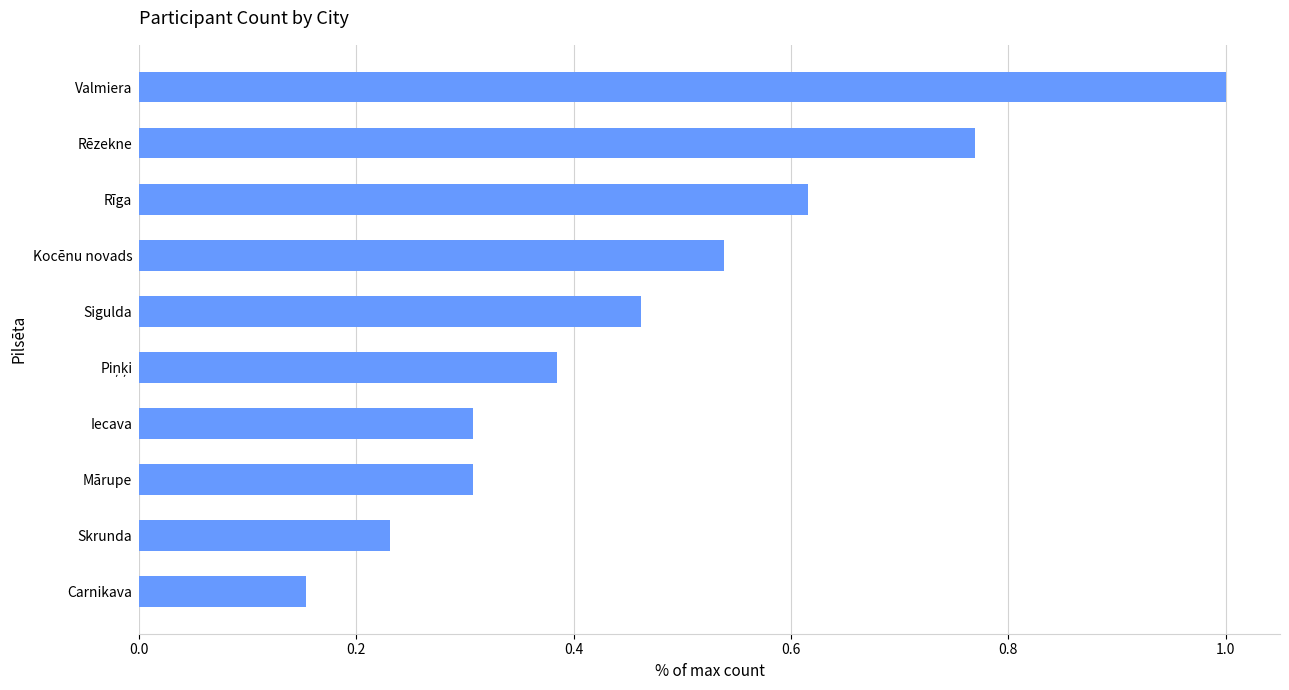

What position from the bottom is Mārupe?

3